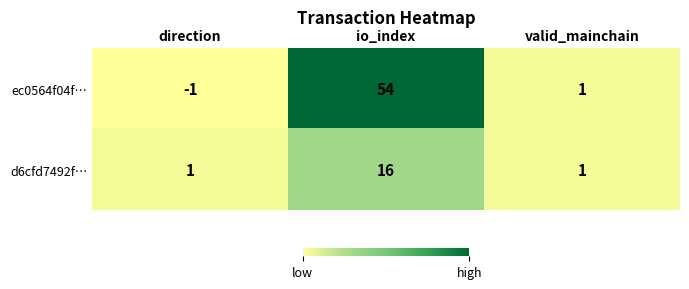

What is the approximate value of d6cfd7492f… at io_index, to the nearest 10?

20